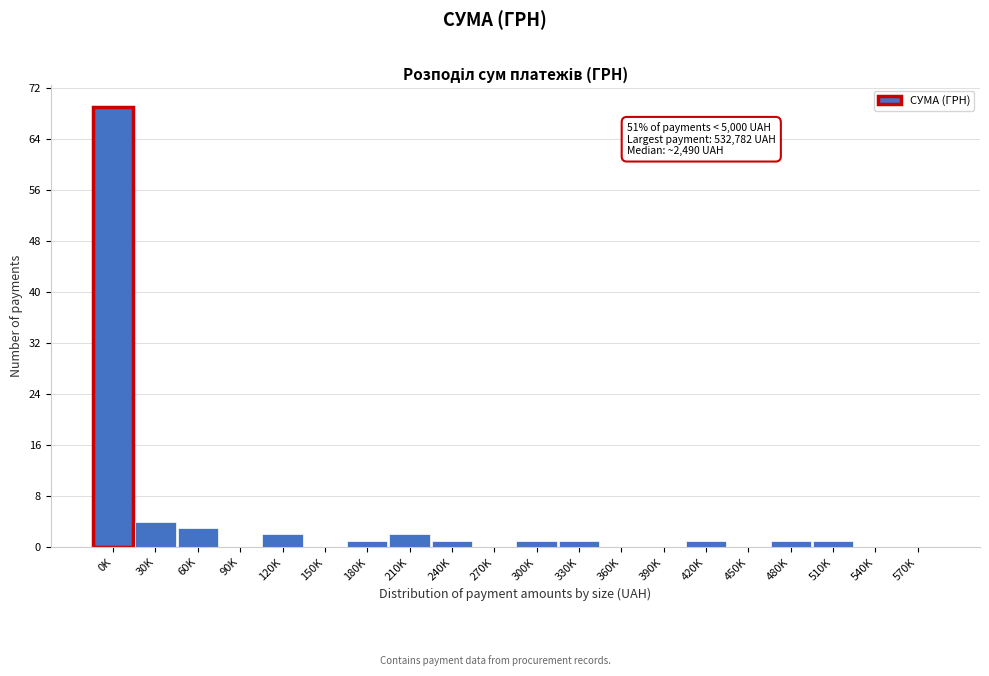

Reading right to left, what are all the values shown in this chart?

570K=0	540K=0	510K=1	480K=1	450K=0	420K=1	390K=0	360K=0	330K=1	300K=1	270K=0	240K=1	210K=2	180K=1	150K=0	120K=2	90K=0	60K=3	30K=4	0K=69